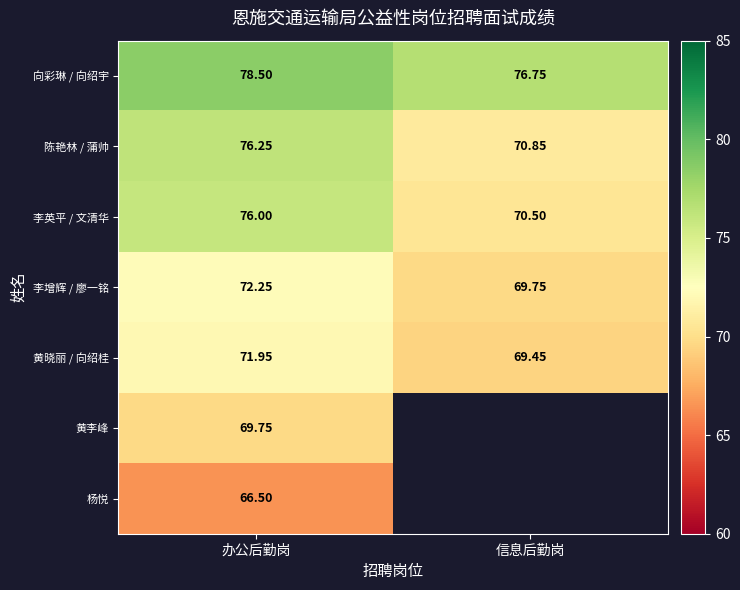

What is the highest value of the 黄晓丽 / 向绍桂 series?

72.0